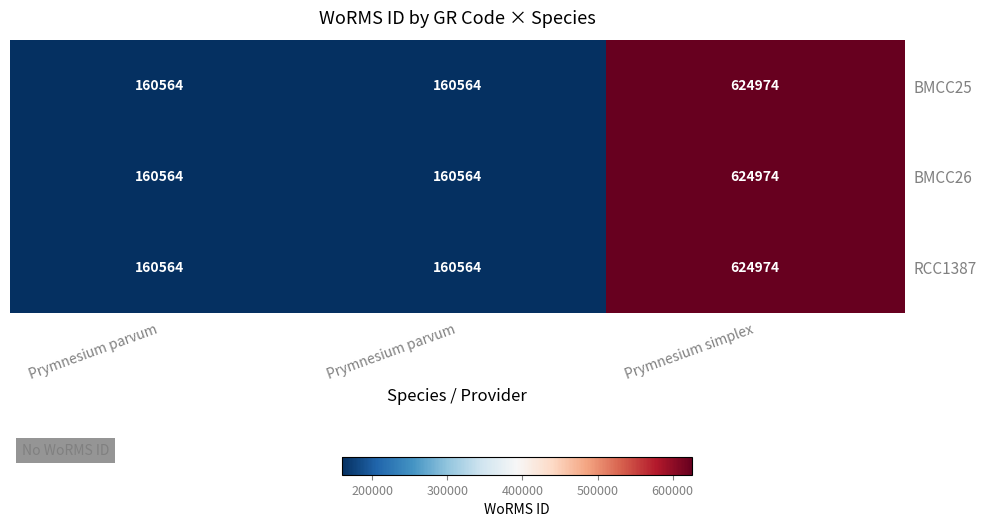

Count the number of categories in the chart.

3